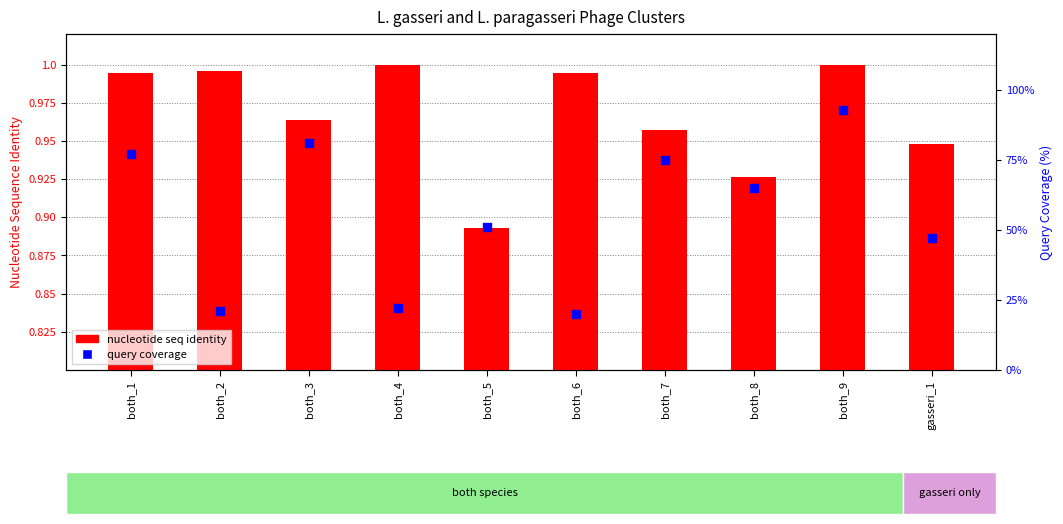

Which series has the widest spread of Y values?

query coverage